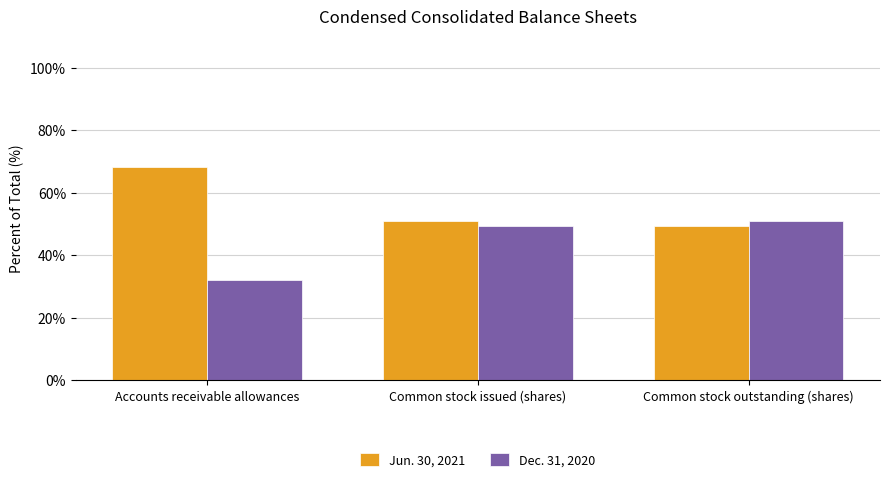

What is the spread (max minus min) of values at Common stock issued (shares)?

1.6